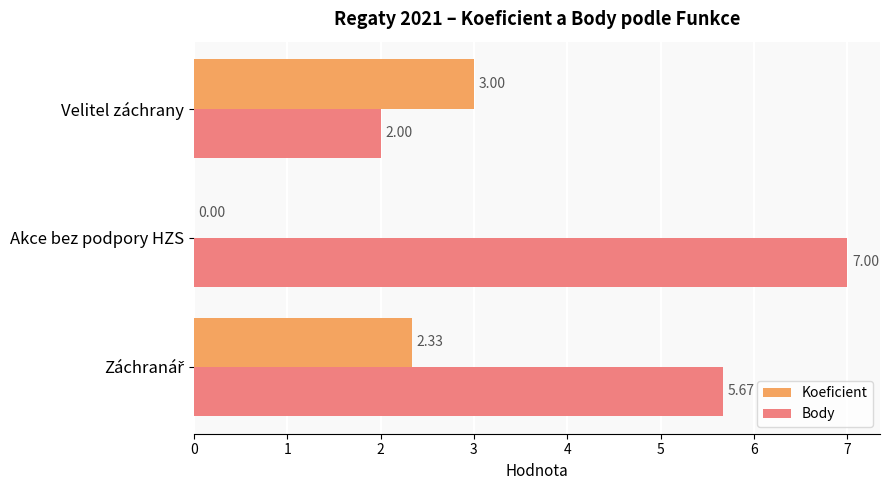

Which category has the highest value in the Koeficient series?

Velitel záchrany